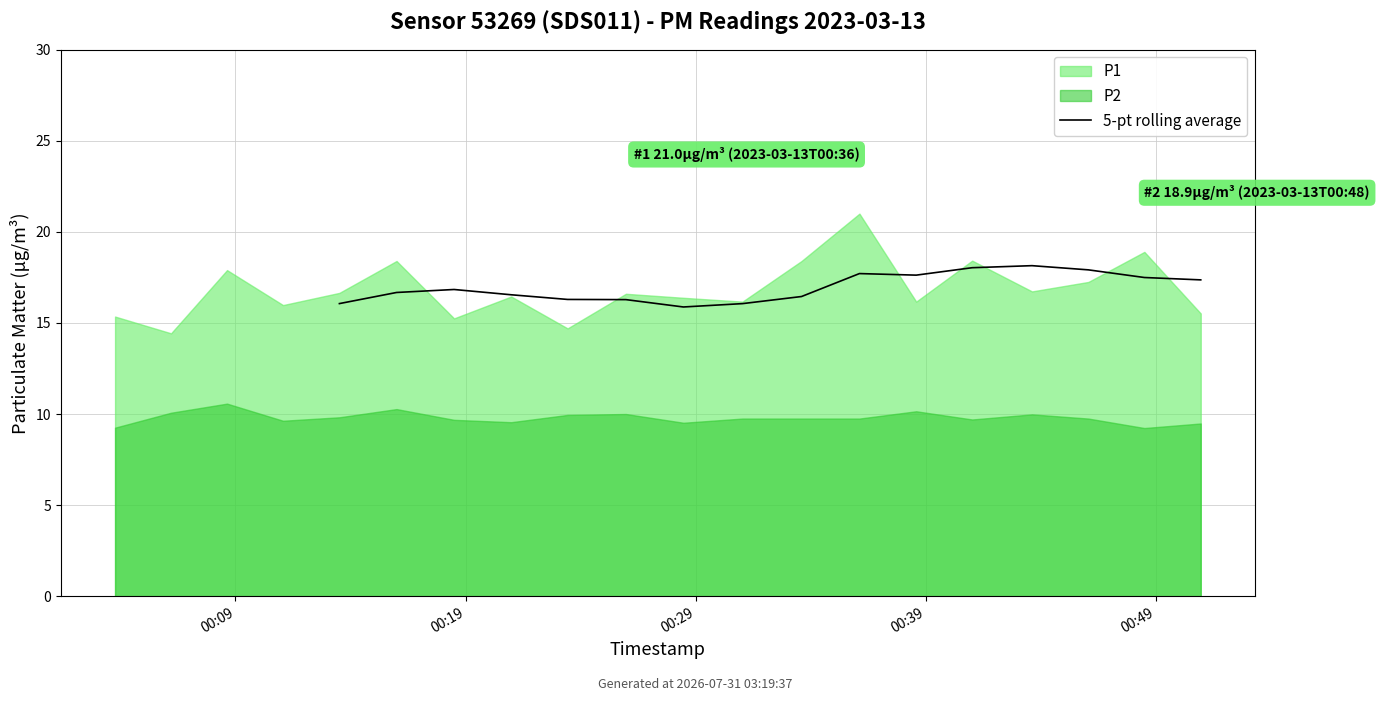

What is the change in value from 5 to 12?

+1.9